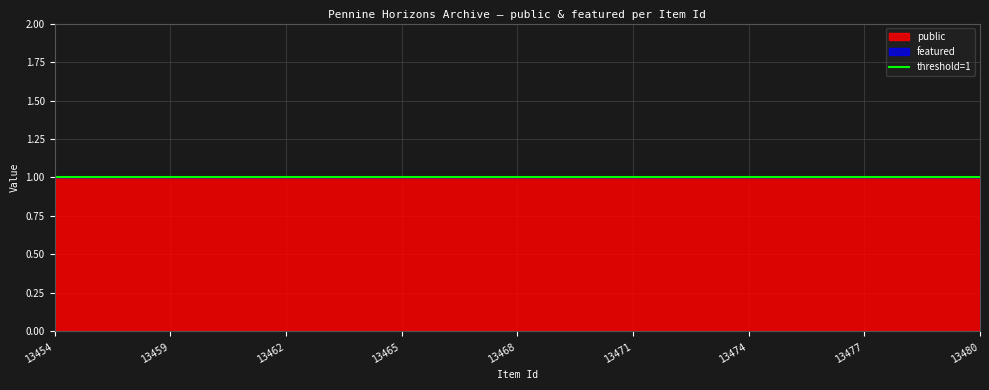

Read the public value at 13472.

1